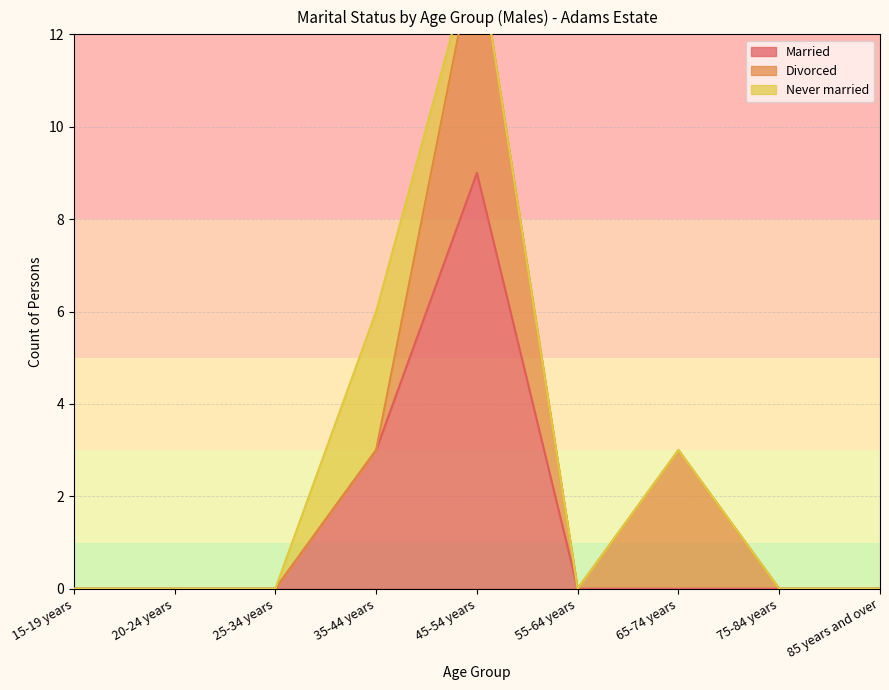

The value of Married at 55-64 years is 5. True or false?

False